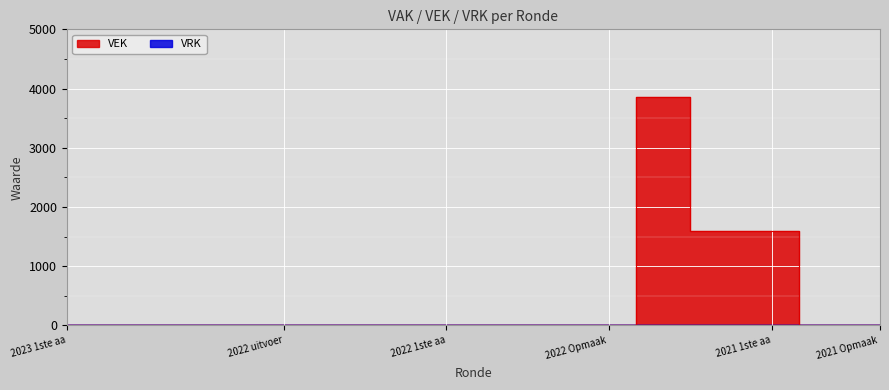

What position from the left is 2023 1ste aa?

1